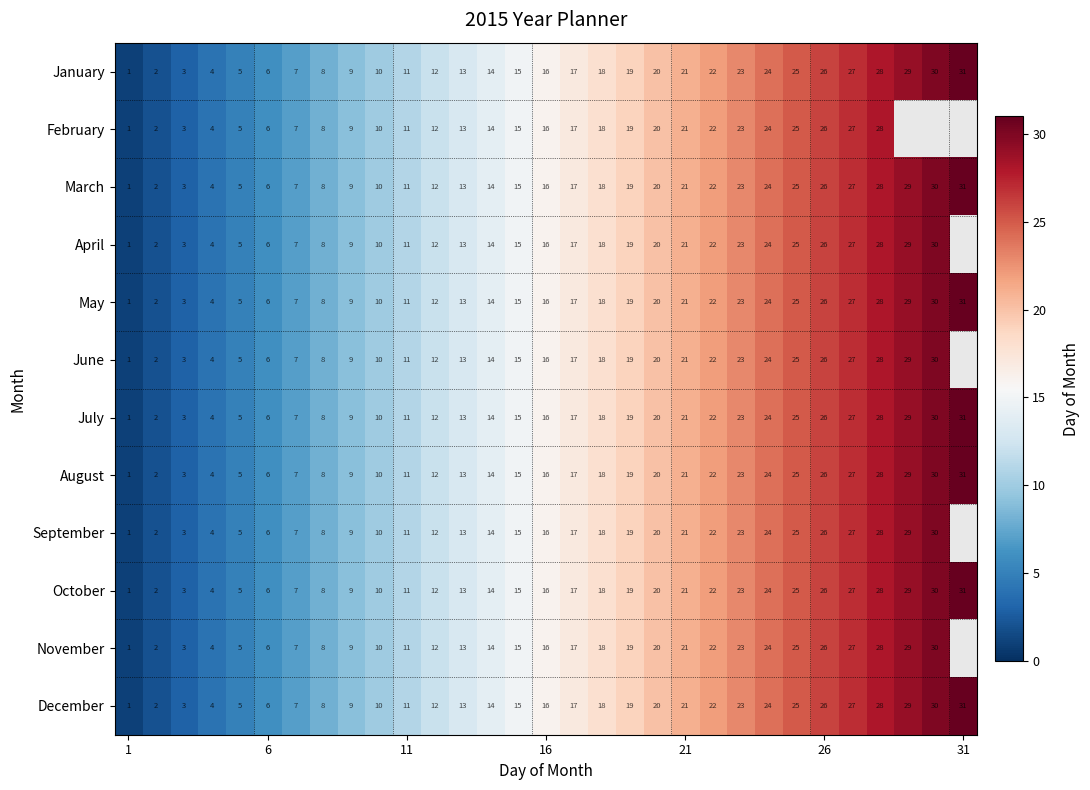

True or false: March has a value of 31 at 31.

True